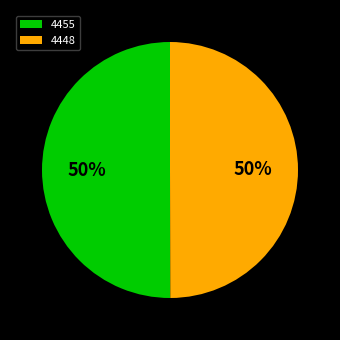

True or false: 4448 accounts for 50% of the total.

True